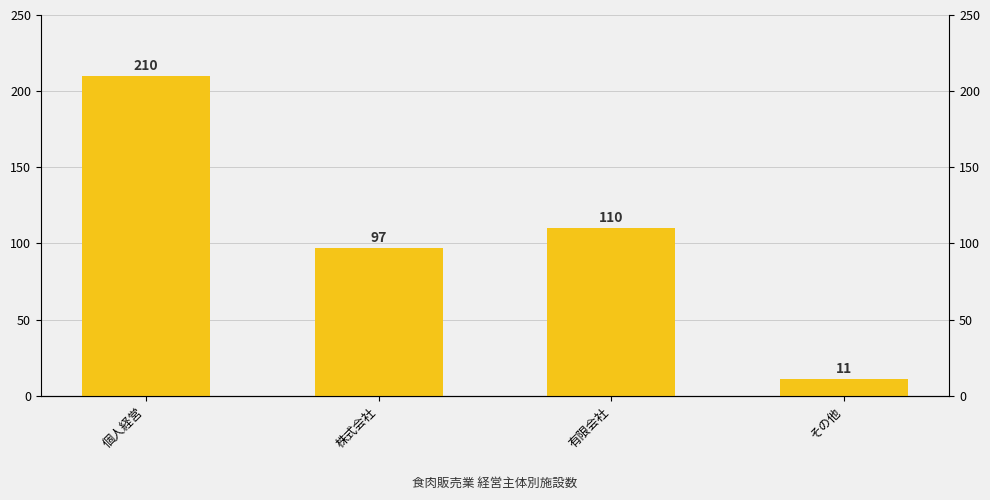

List the labels in order of value, smallest first.

その他, 株式会社, 有限会社, 個人経営